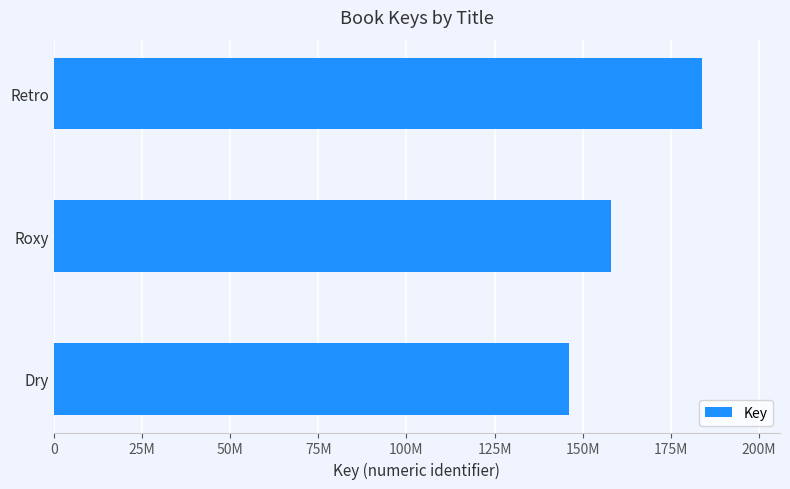

What is the difference between the maximum and minimum values?

37710612